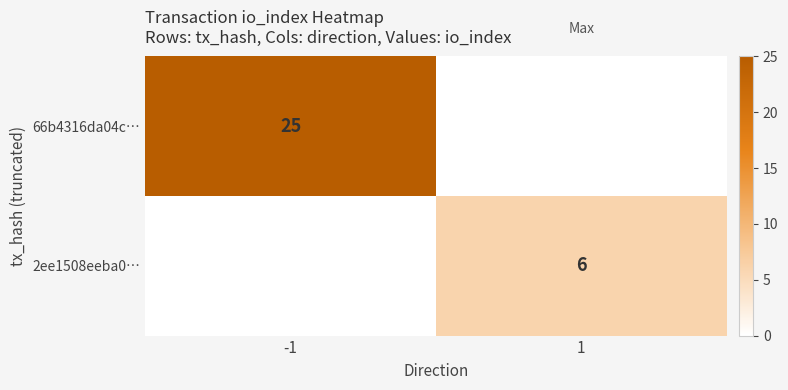

Is the value of 66b4316da04c… at -1 greater than the value of 2ee1508eeba0… at 1?

Yes